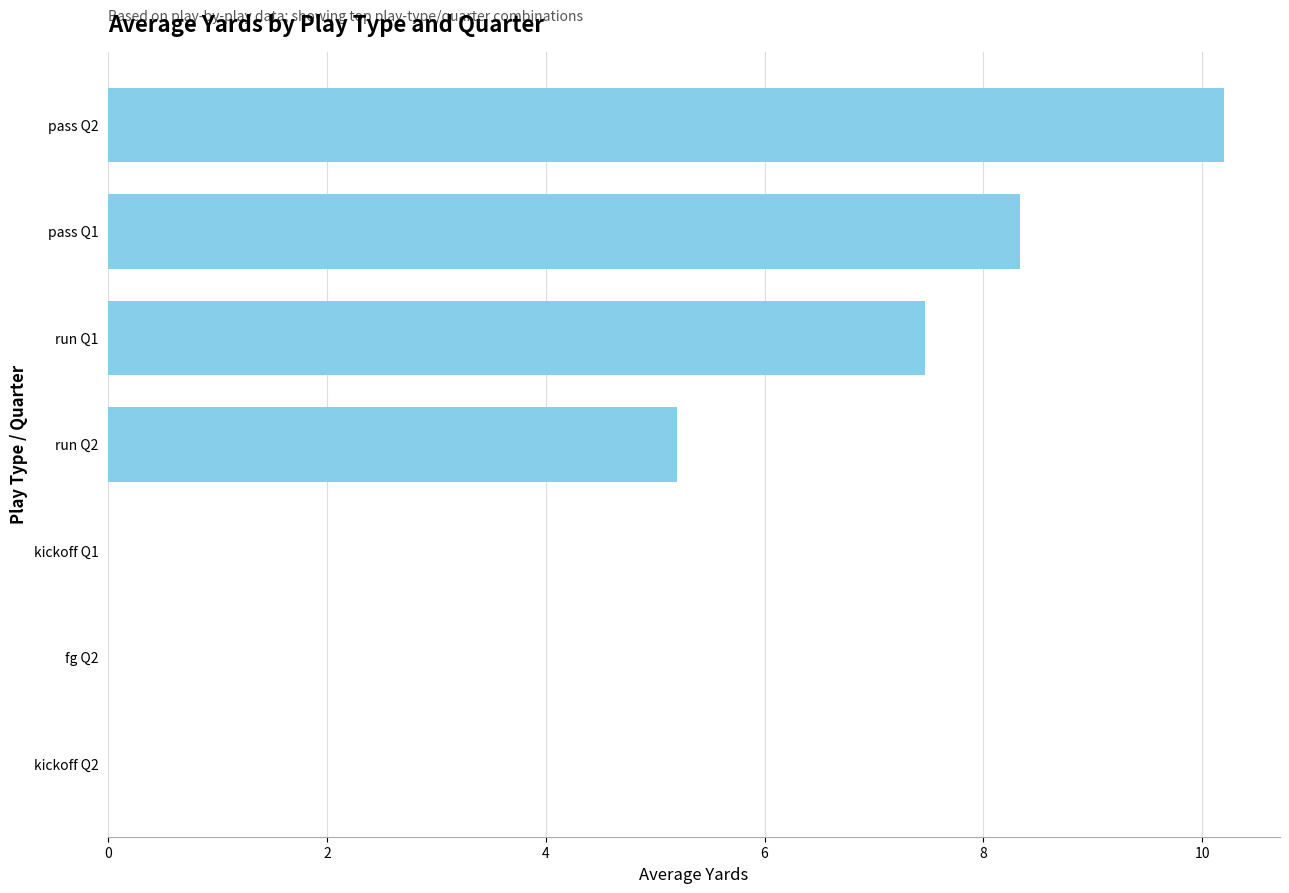

What is the average value?

4.5